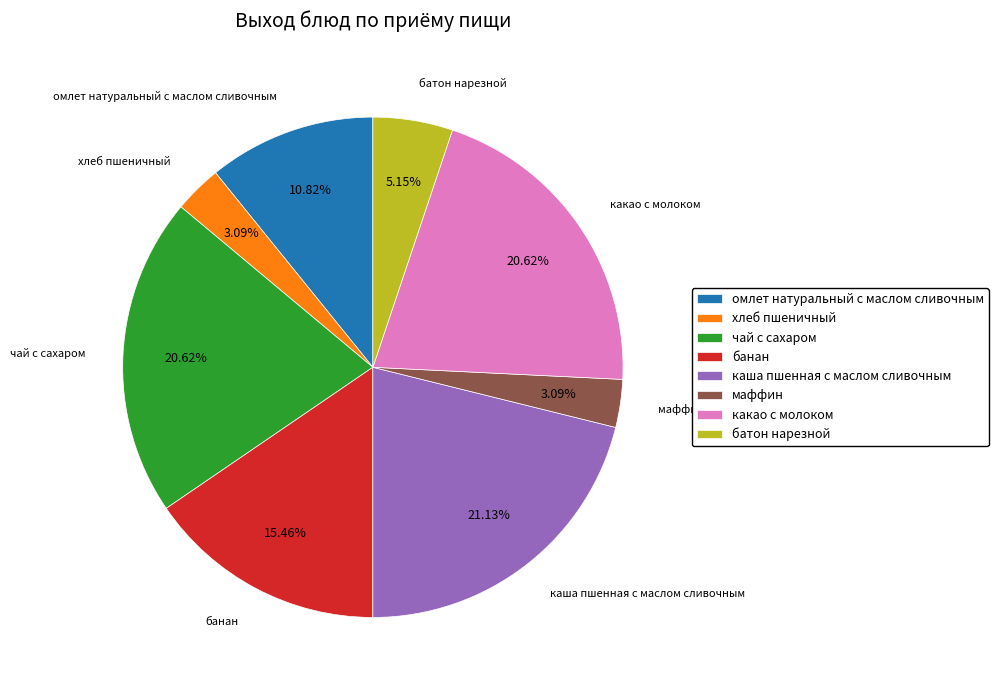

Is there any slice that represents more than half of the pie?

No